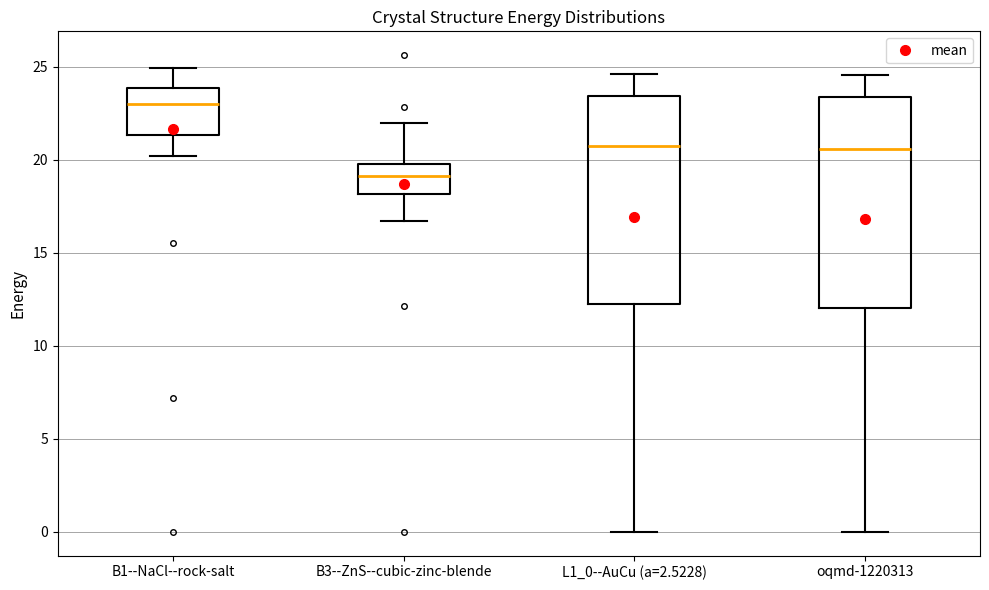

Which box's median line is the highest?

B1--NaCl--rock-salt